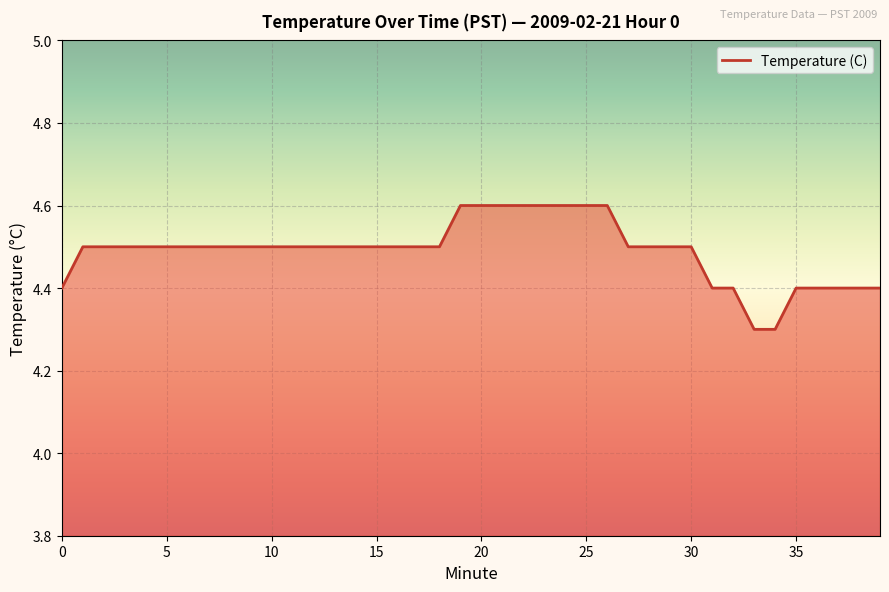

What is the difference between the maximum and minimum values?

0.3